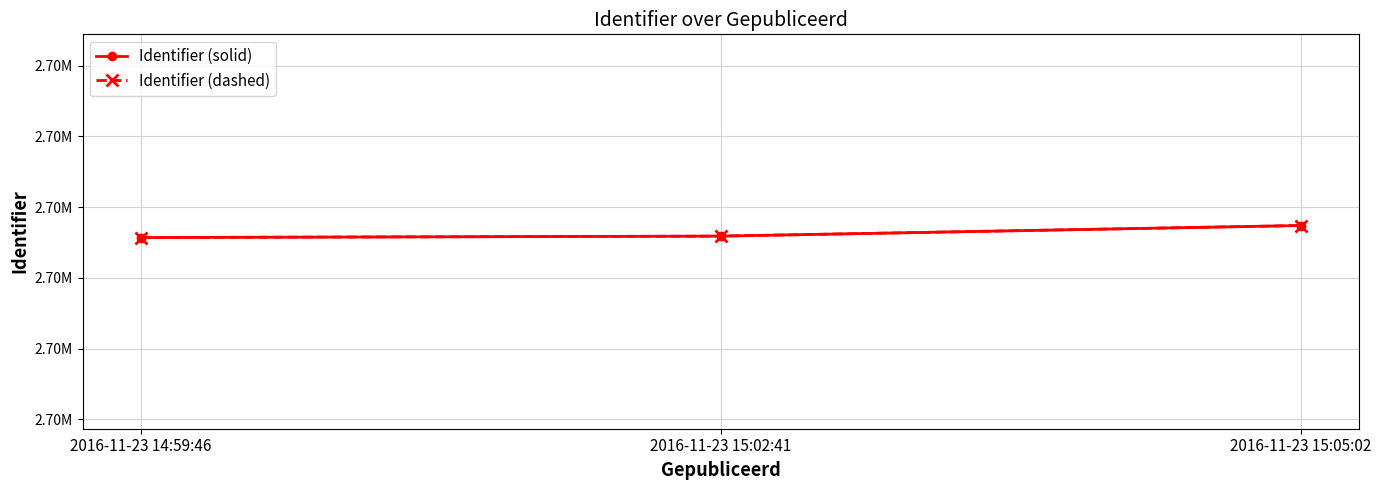

Reading right to left, extract all data points from this chart.

Identifier (solid): 2701874	2701859	2701857
Identifier (dashed): 2701874	2701859	2701857